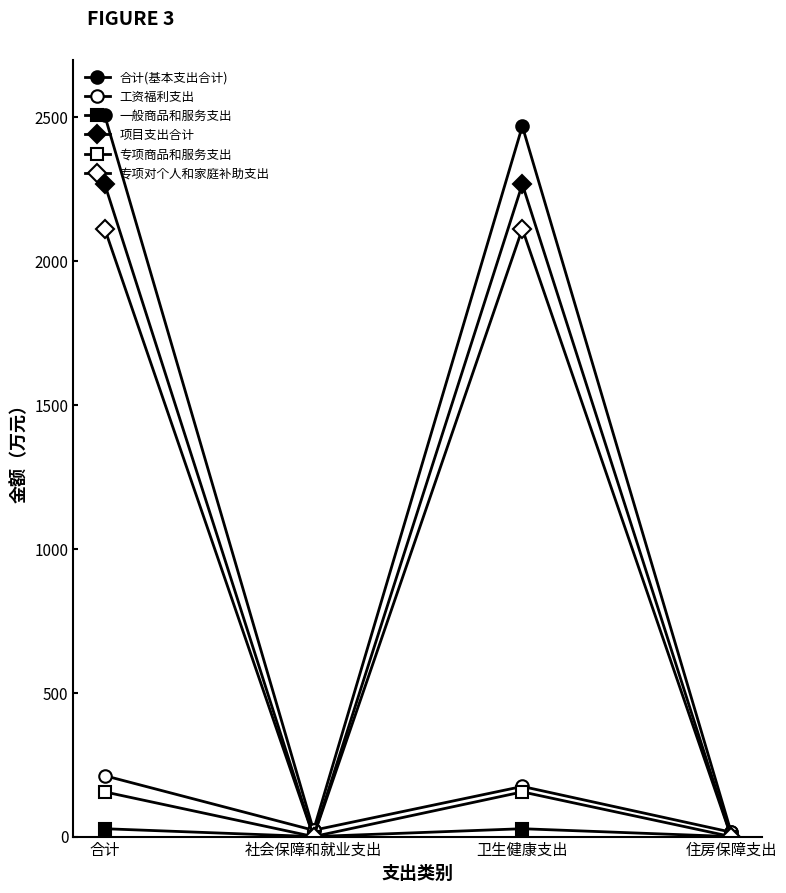

What position from the right is 住房保障支出?

1